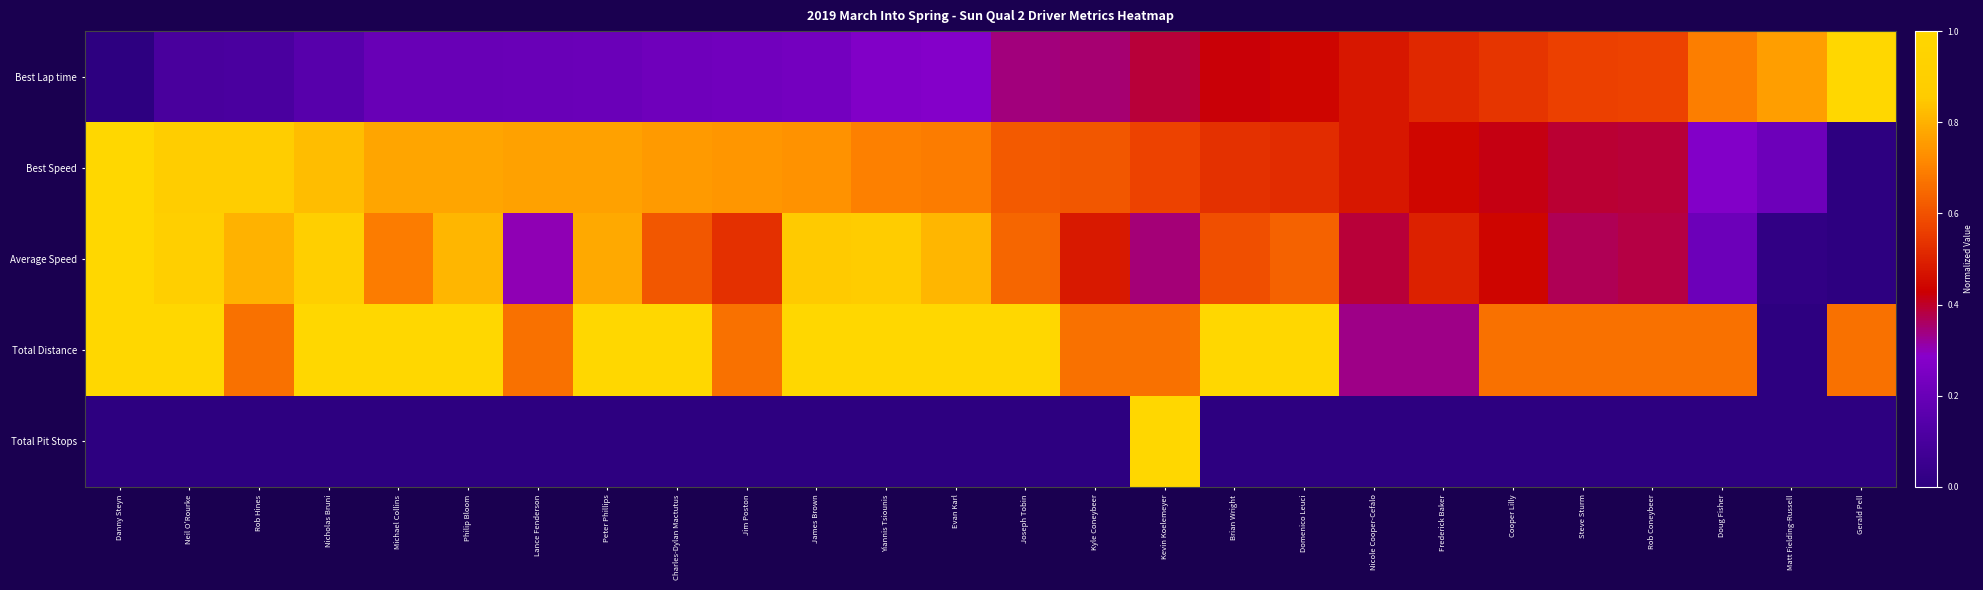

Which series has the largest total across all categories?

Total Distance